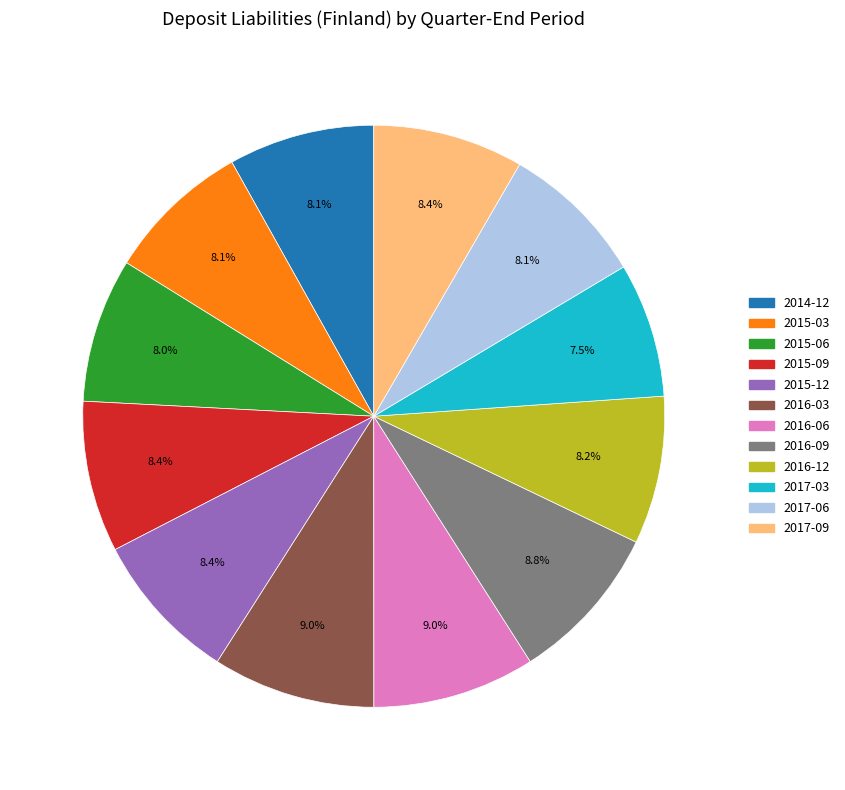

Approximately how many times larger is the value at 2017-03 compared to 2015-06?

0.9